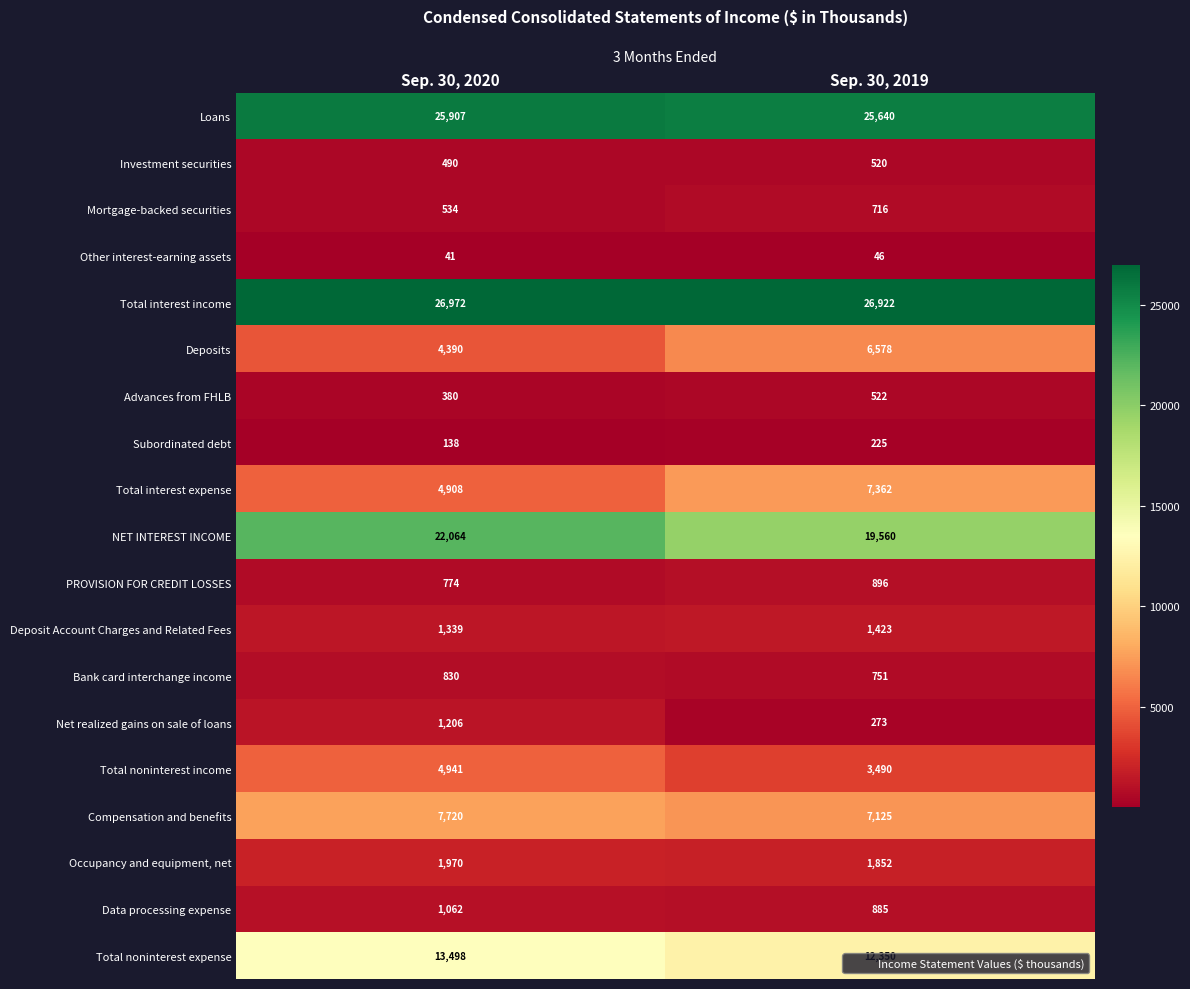

Which series changed the most between Sep. 30, 2020 and Sep. 30, 2019?

NET INTEREST INCOME